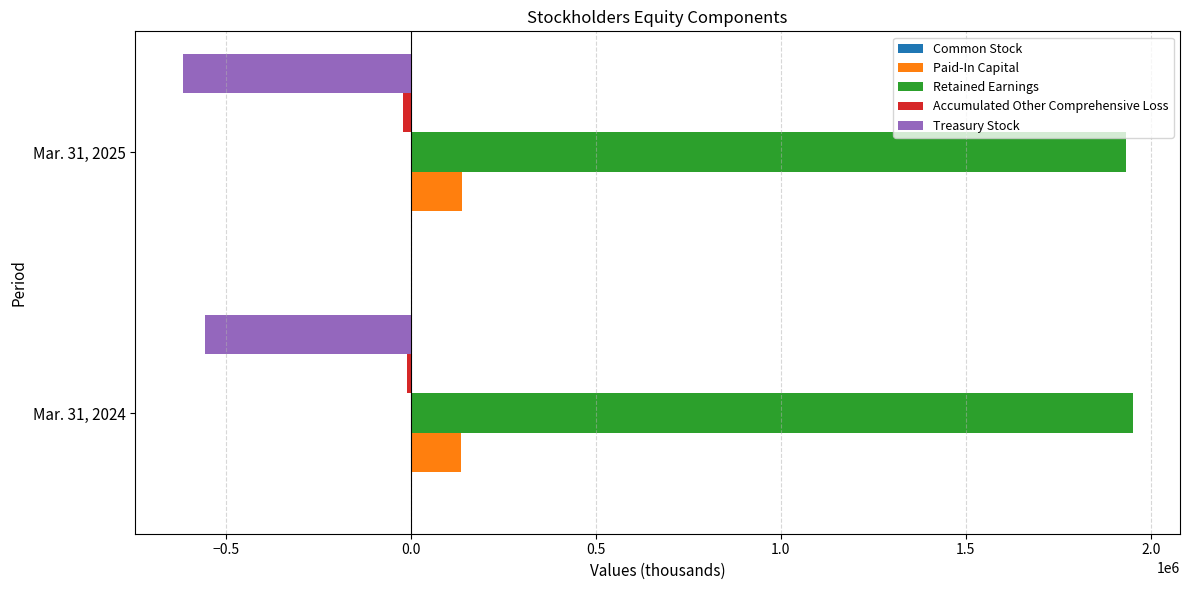

Which series has the largest total across all categories?

Retained Earnings